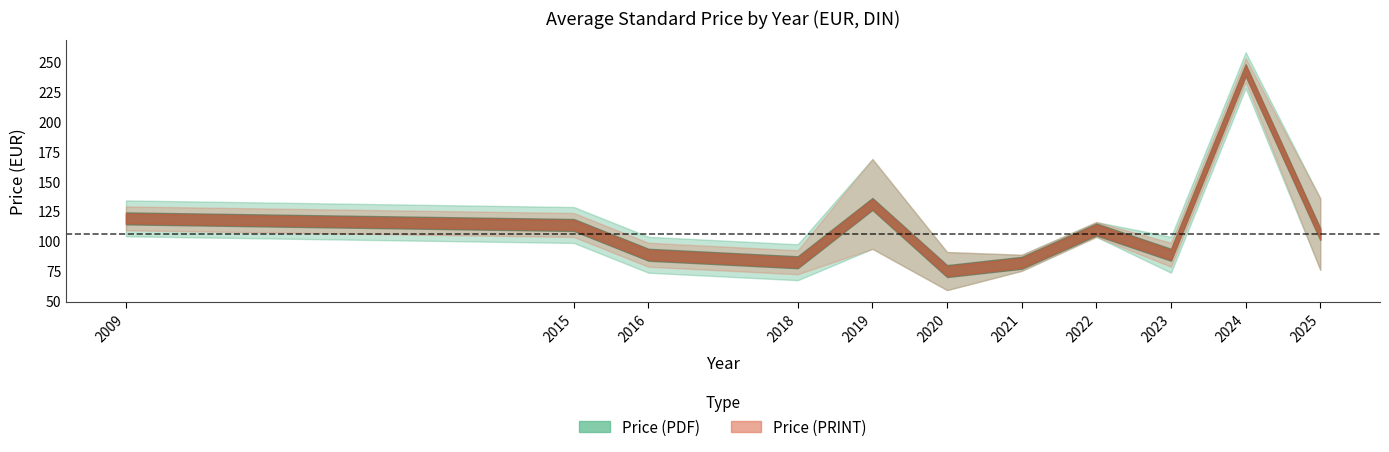

Which has a higher value, 2019 or 2022?

2019